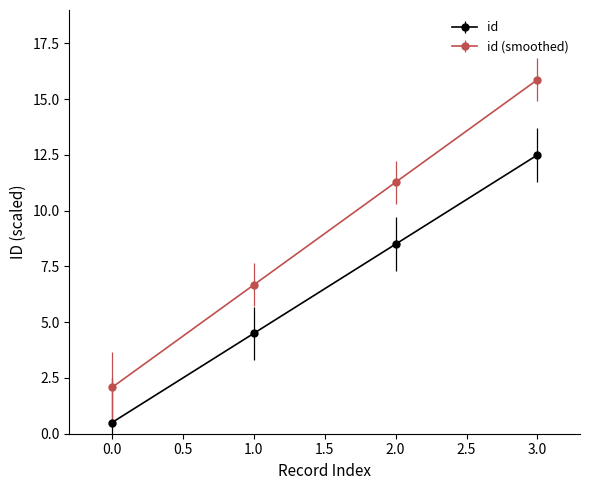

What is the label of the 4th point from the left?

3.0